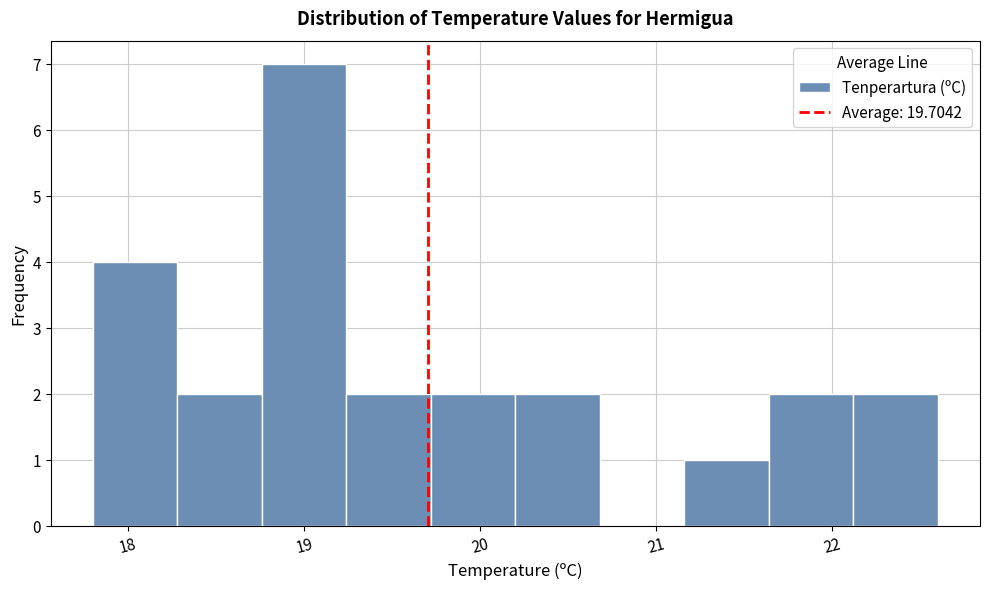

Reading left to right, transcribe this chart: for each bar, give the range it covers on the x-axis and its height. Neither the bar edges nor the heights are printed on the chart, so give them approximately, as read against the axes.

17.80 to 18.28: 4
18.28 to 18.76: 2
18.76 to 19.24: 7
19.24 to 19.72: 2
19.72 to 20.20: 2
20.20 to 20.68: 2
20.68 to 21.16: 0
21.16 to 21.64: 1
21.64 to 22.12: 2
22.12 to 22.60: 2